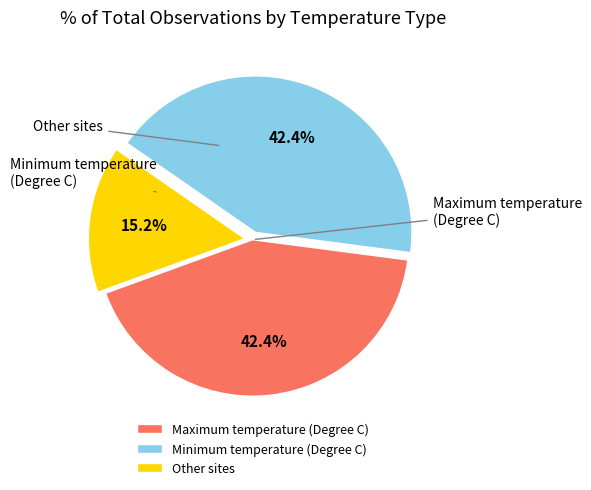

Is there any slice that represents more than half of the pie?

No